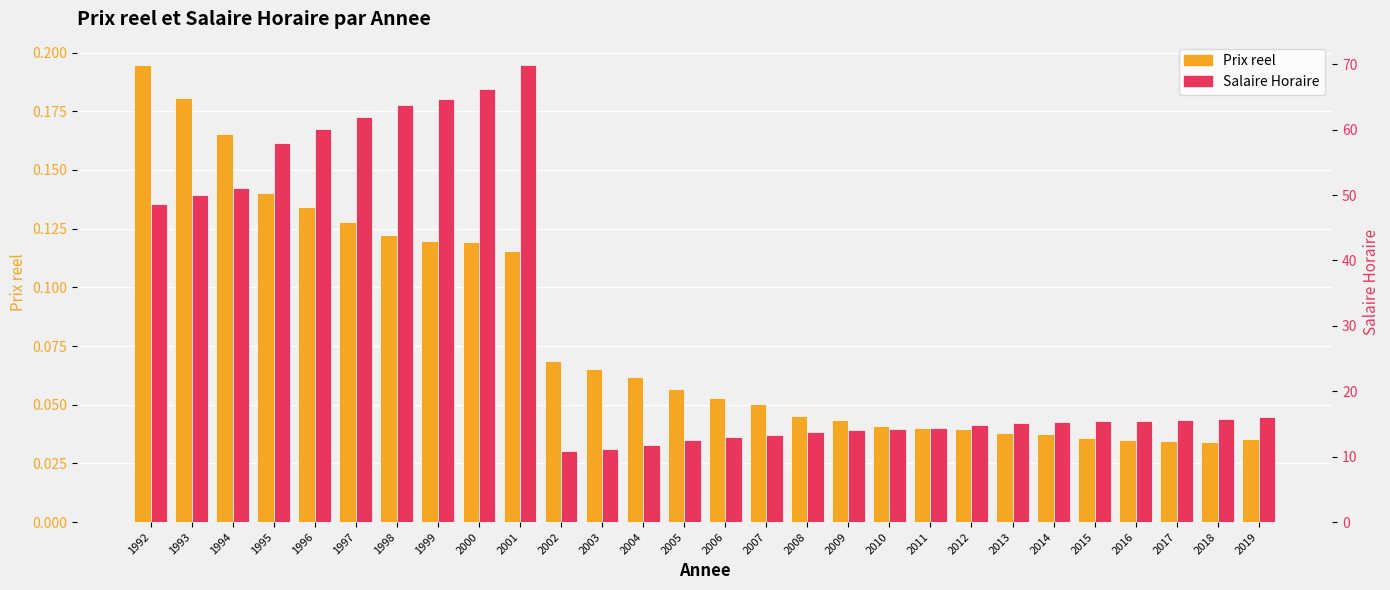

What is the value of the Prix reel bar at the 10th from the left?

0.1